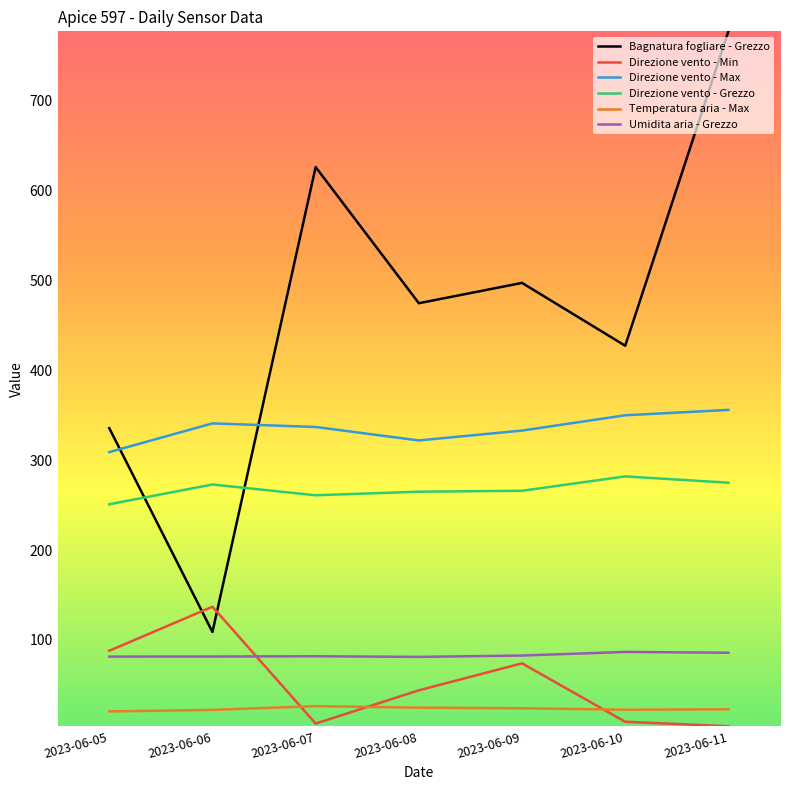

What are all the series names shown in the legend?

Bagnatura fogliare - Grezzo, Direzione vento - Min, Direzione vento - Max, Direzione vento - Grezzo, Temperatura aria - Max, Umidita aria - Grezzo